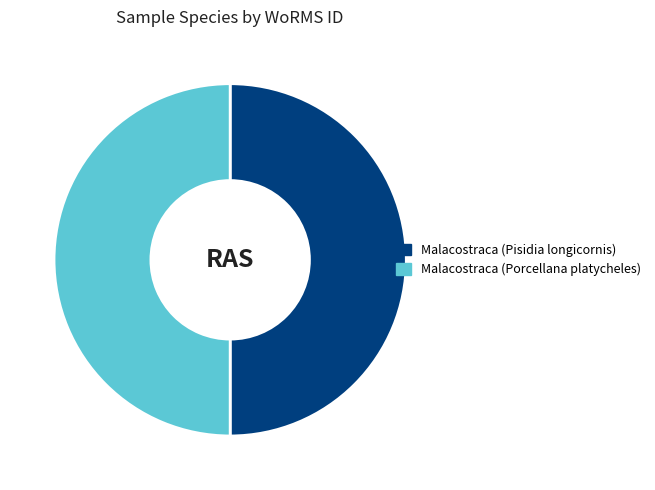

Count the number of slices in the pie.

2